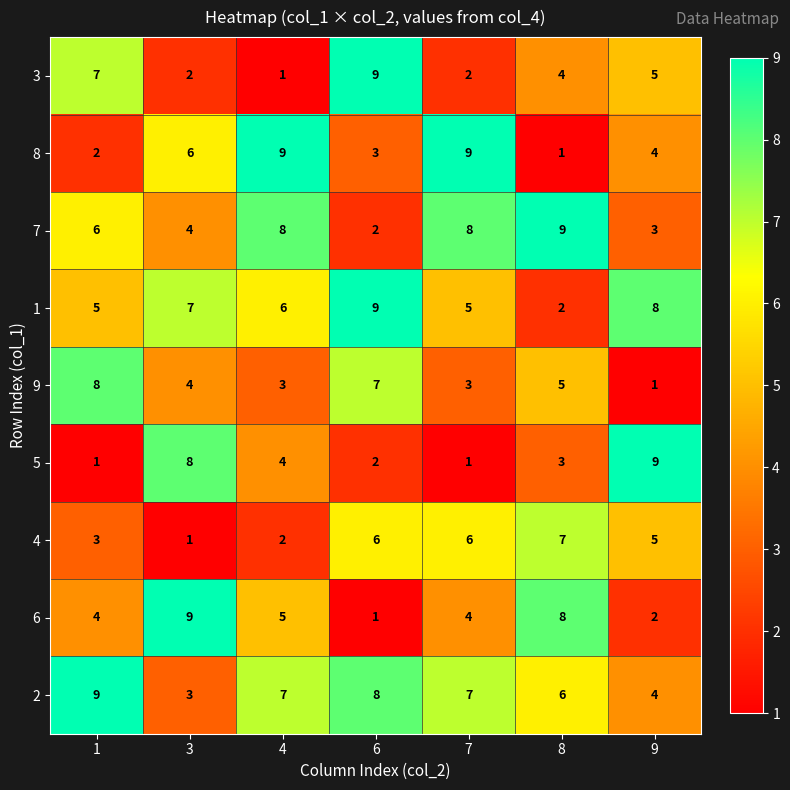

What is the average value of the 7 series?

6